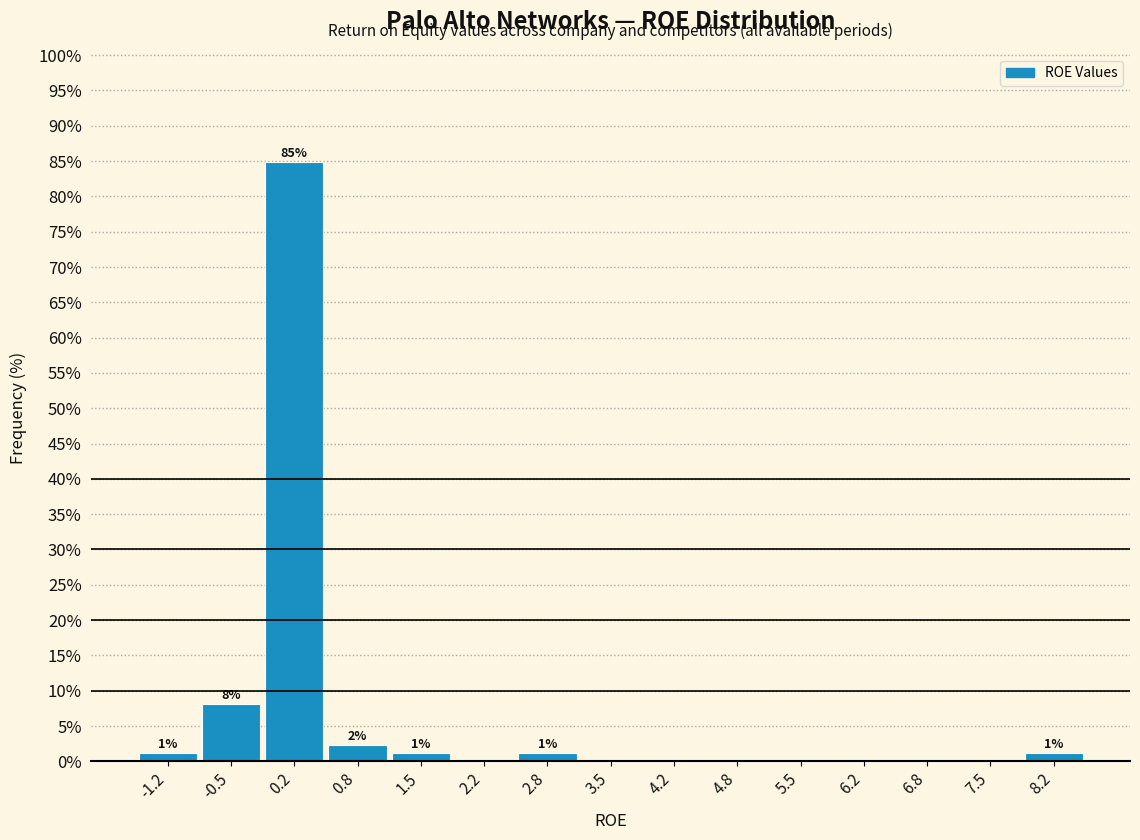

Which range on the x-axis has the tallest bar?

-0.2 to 0.5